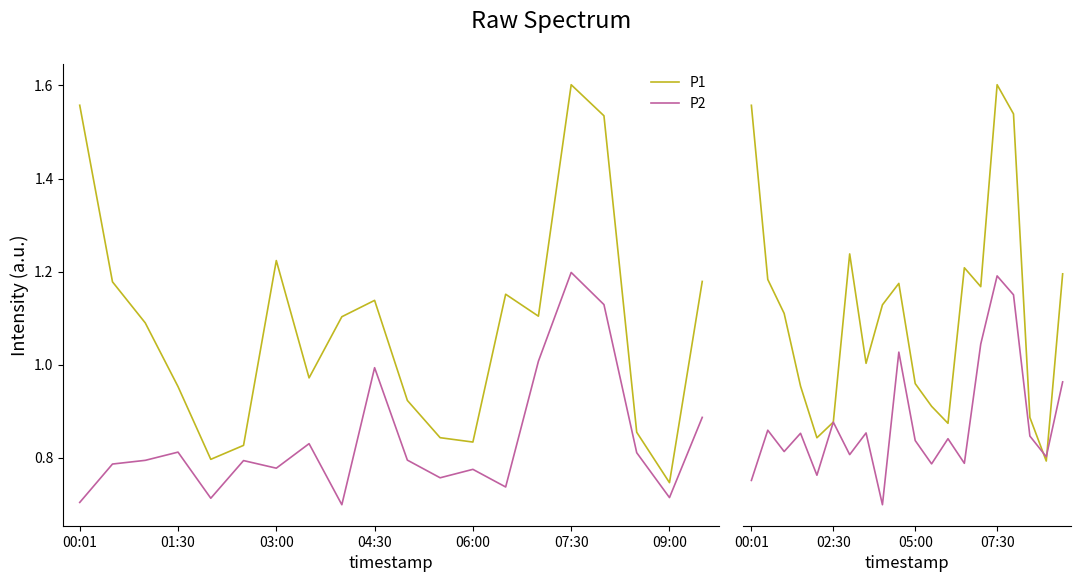

What is the value of the P2 point at the 16th from the left?

1.2